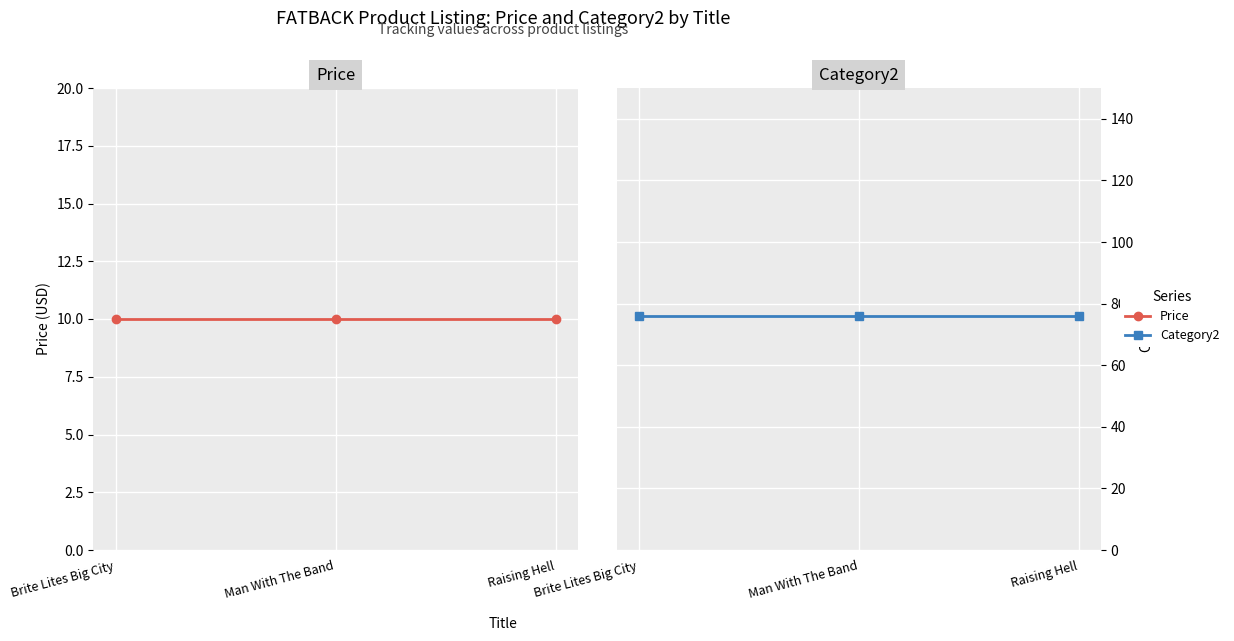

Reading left to right, extract all data points from this chart.

Price: Brite Lites Big City=10.0	Man With The Band=10.0	Raising Hell=10.0
Category2: Brite Lites Big City=76.0	Man With The Band=76.0	Raising Hell=76.0